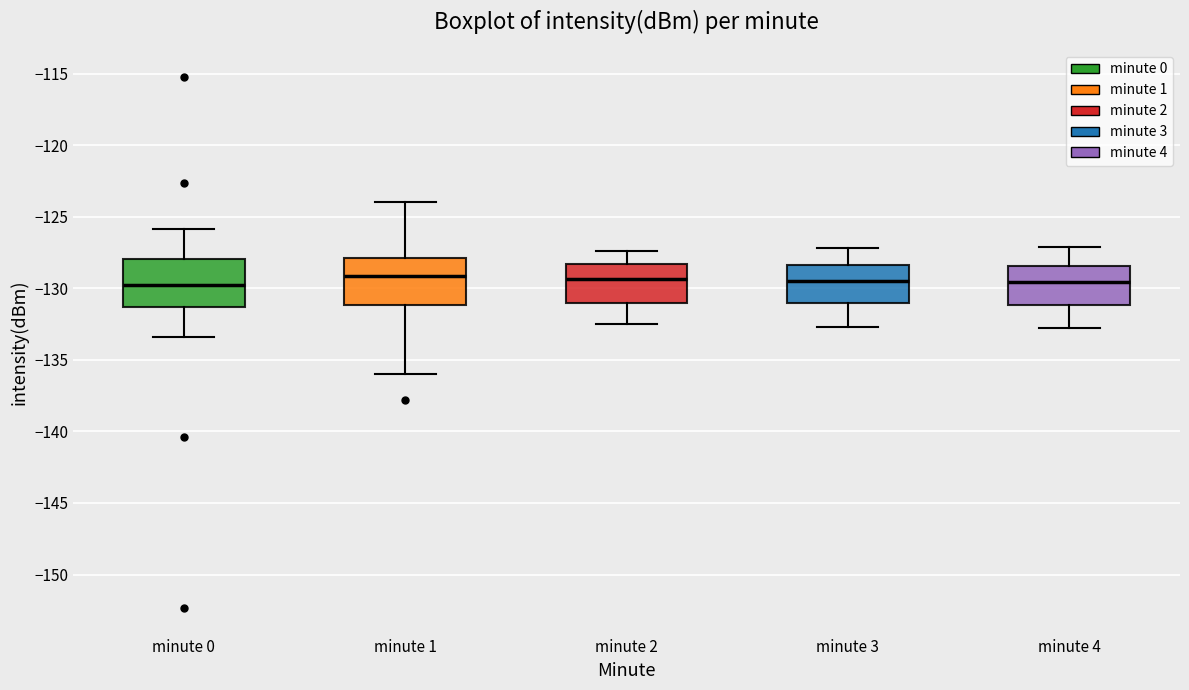

Reading left to right, read every box against the y-axis: the position of its median line, the range the box covers, and the ends of its whiskers. The values are not printed on the chart, so give them approximately, as read against the axis.

minute 0: median -129.5, box -131.5 to -128.0, whiskers -133.5 to -126.0
minute 1: median -129.0, box -131.0 to -128.0, whiskers -136.0 to -124.0
minute 2: median -129.5, box -131.0 to -128.5, whiskers -132.5 to -127.5
minute 3: median -129.5, box -131.0 to -128.5, whiskers -132.5 to -127.0
minute 4: median -129.5, box -131.0 to -128.5, whiskers -133.0 to -127.0